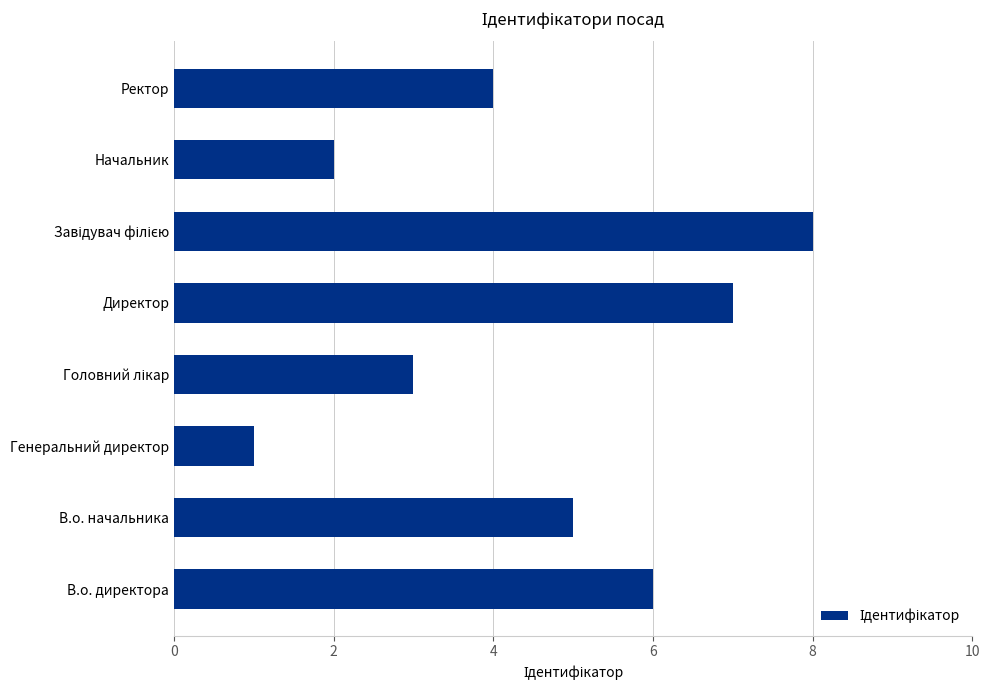

What is the change in value from В.о. директора to Директор?

+1